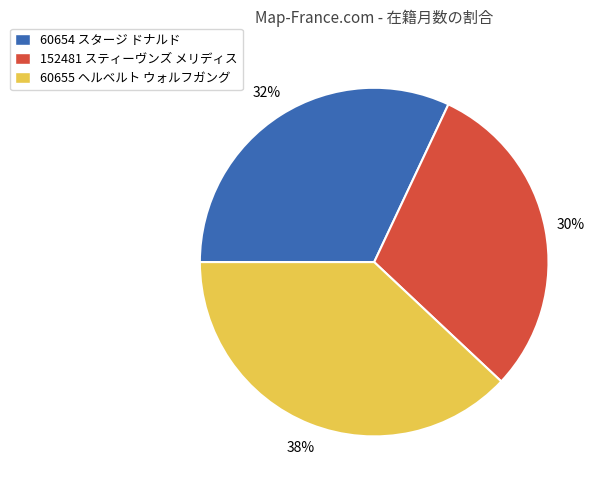

Which category has the smallest portion of the pie?

152481 スティーヴンズ メリディス